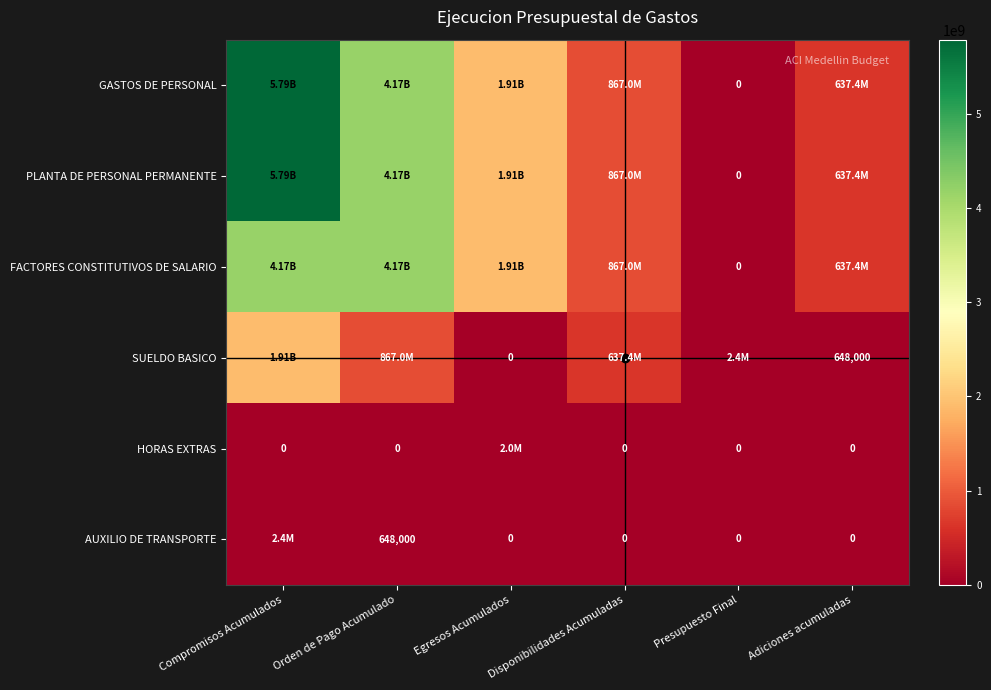

How many data points in PLANTA DE PERSONAL PERMANENTE are above 1906233337?

2